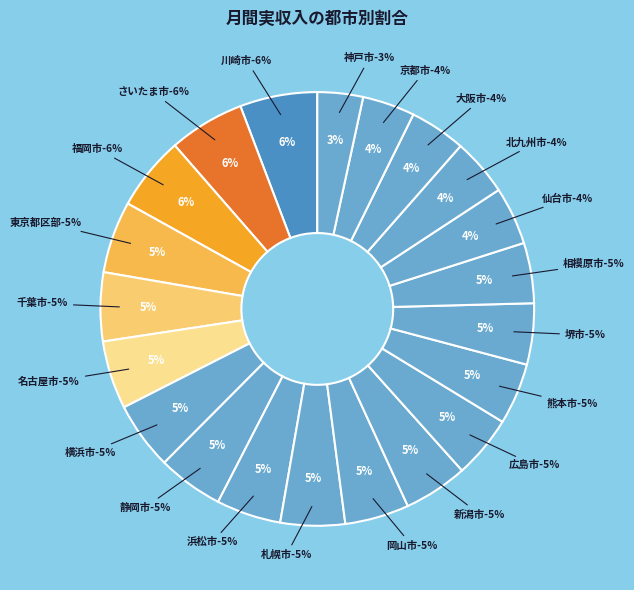

How many slices are in this pie chart?

21